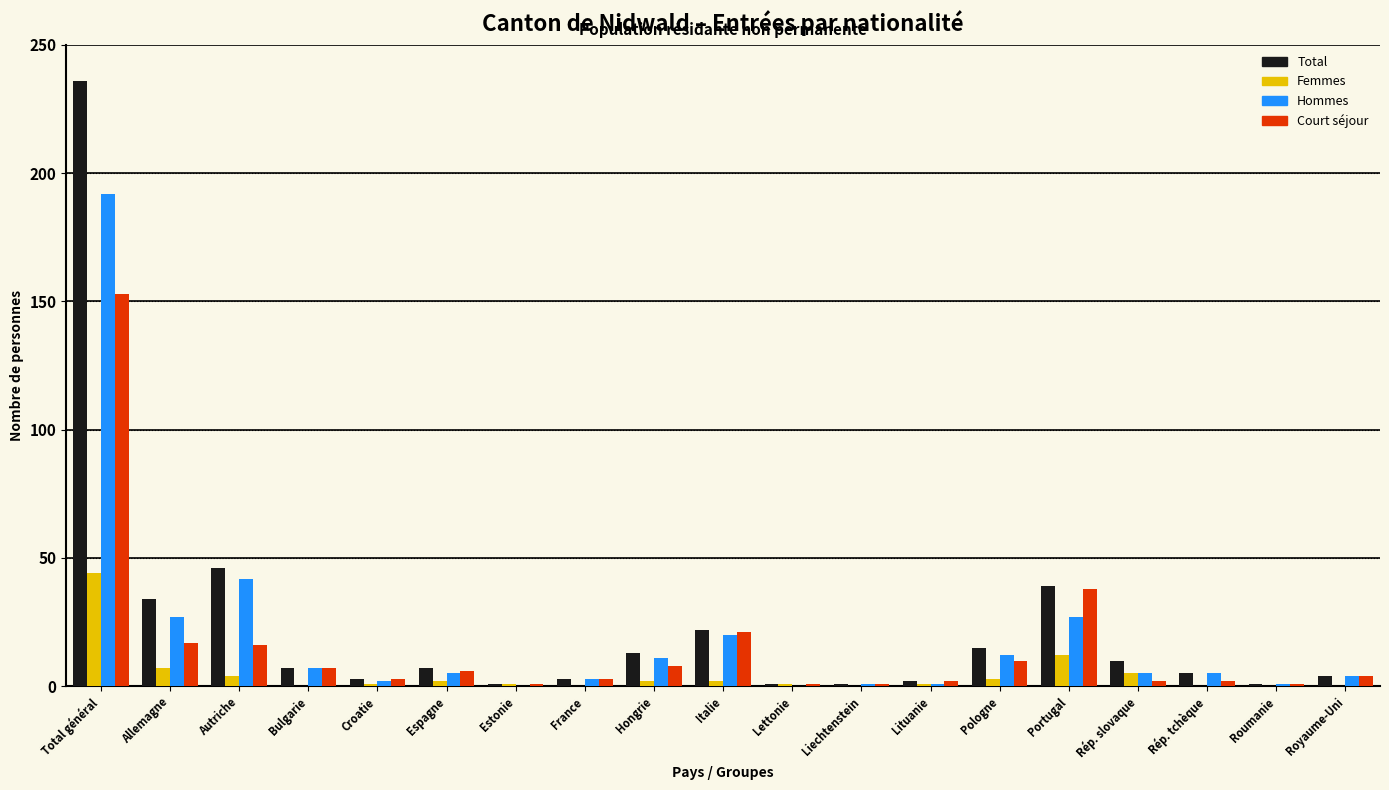

What is the sum of all Court séjour values?

296